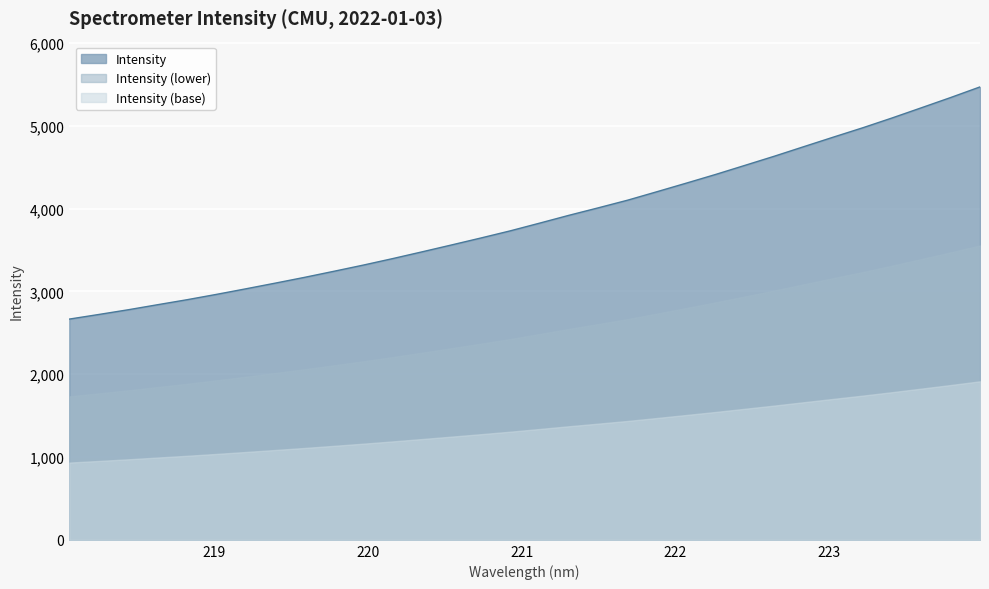

What is the sum of the values at 219.0156 and 222.263?

7375.5